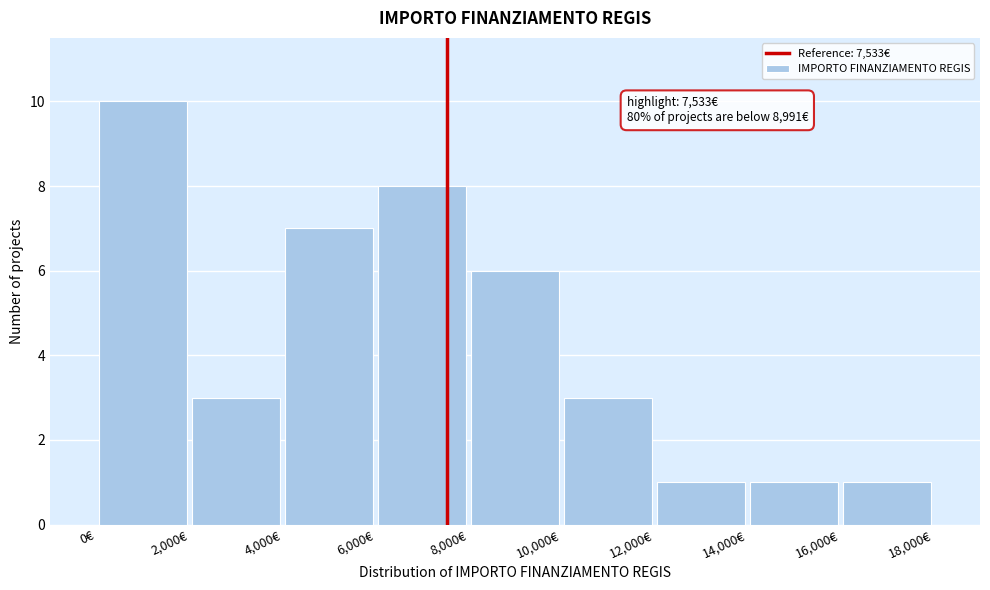

Which range on the x-axis has the tallest bar?

0 to 2000